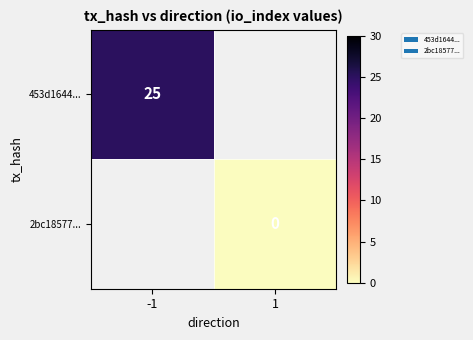

Rank the categories by 453d1644... value from lowest to highest.

-1, 1